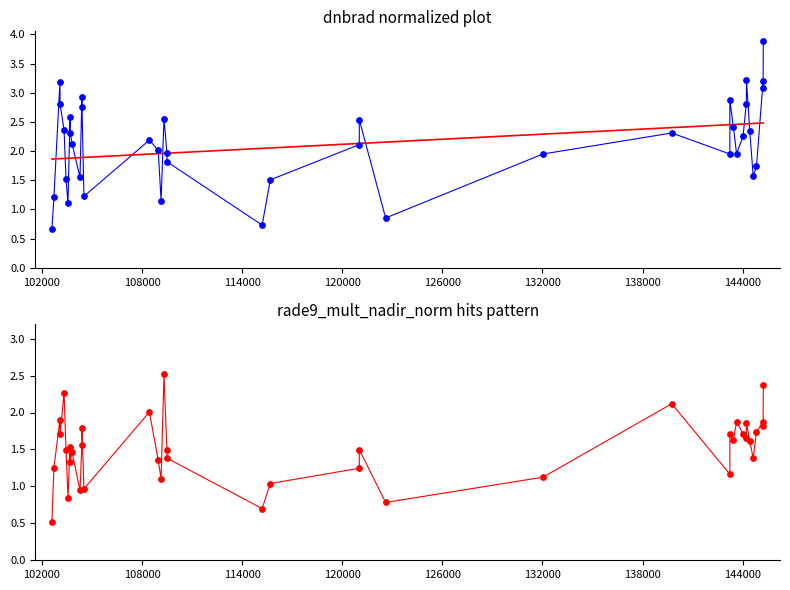

At how many categories does at least one series exceed 1?

37